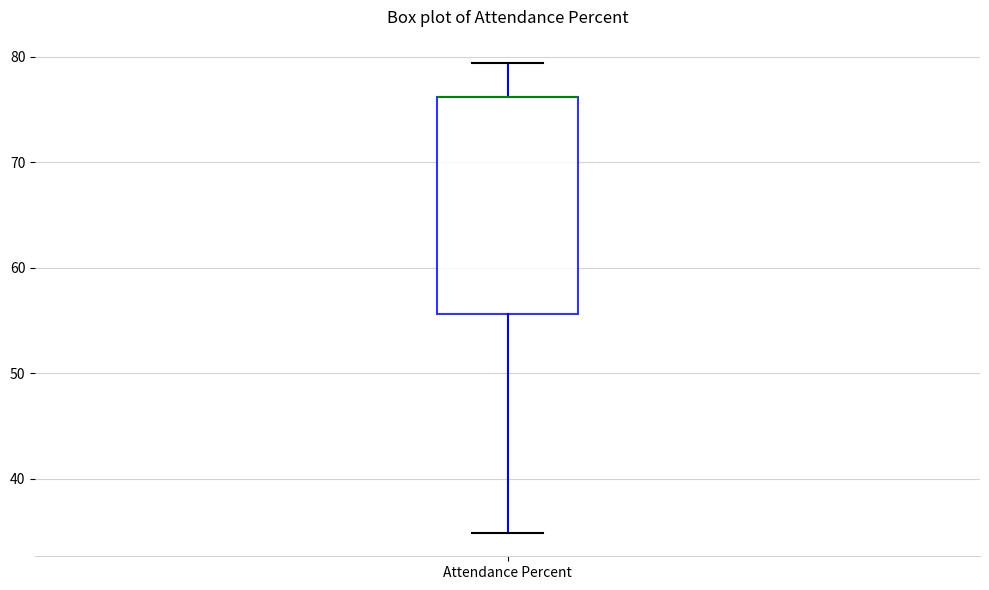

Read this box plot against the y-axis: the position of the median line, the range covered by the box, and the ends of both whiskers. The values are not printed on the chart, so give them approximately, as read against the axis.

median 76 (drawn on the box's upper edge), box 56 to 76, whiskers 35 to 79